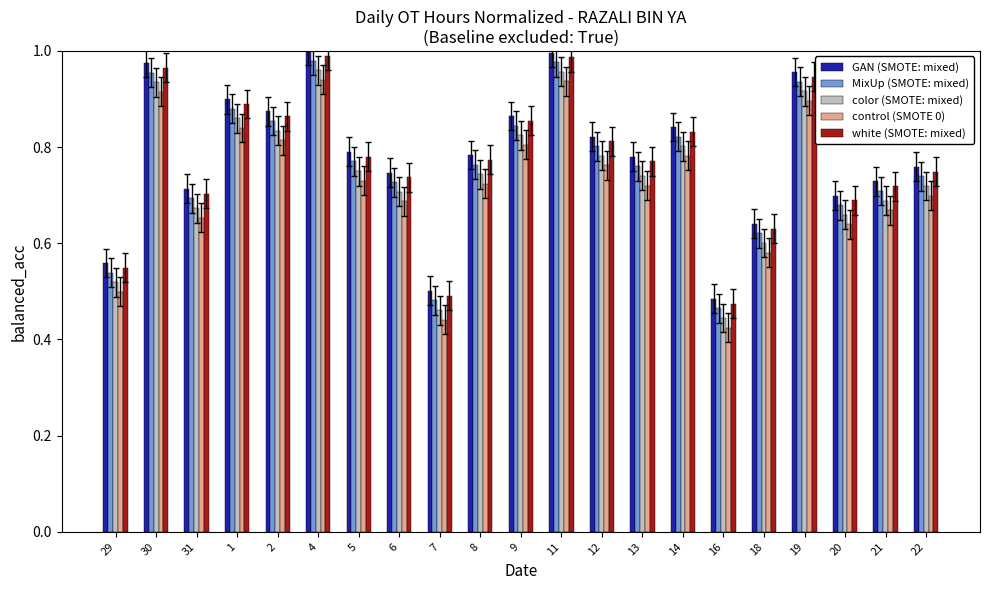

Is it true that control (SMOTE 0) equals 1.4 at 1?

False